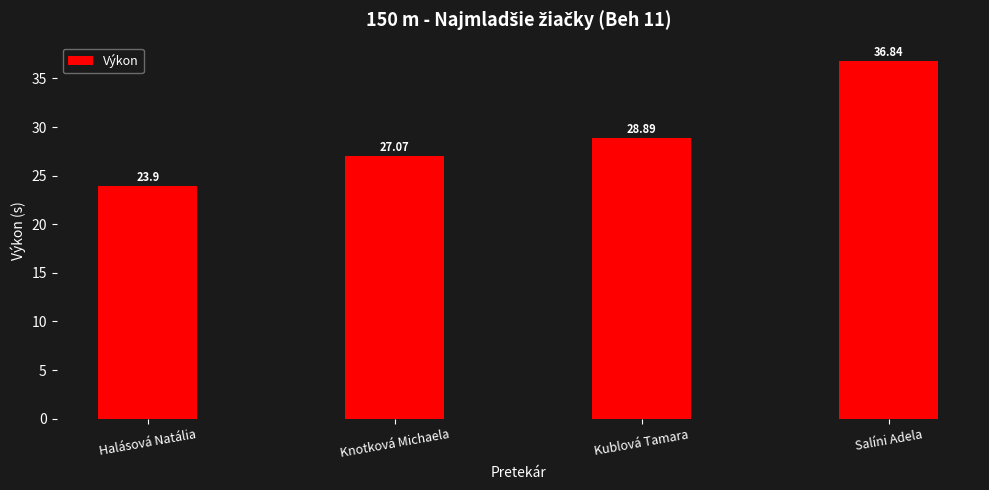

The chart shows a value of 28.9 at Kublová Tamara. True or false?

True